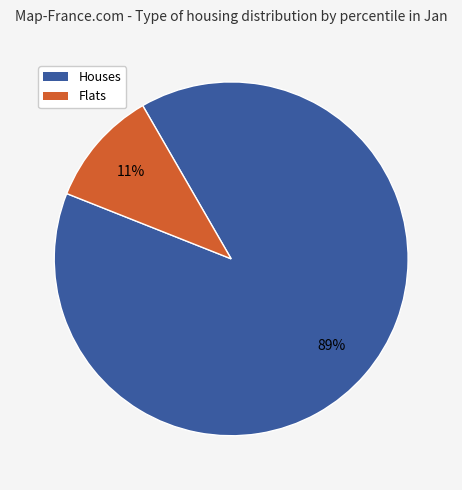

To the nearest percent, what is the average slice percentage?

50%